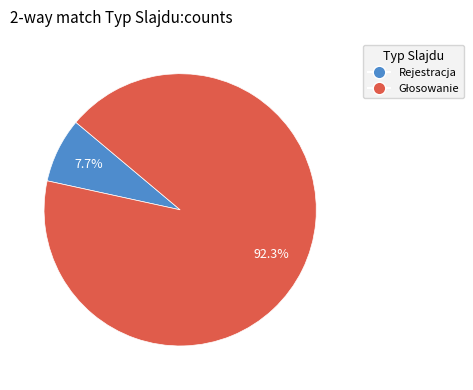

What is the smallest slice in the pie chart?

Rejestracja